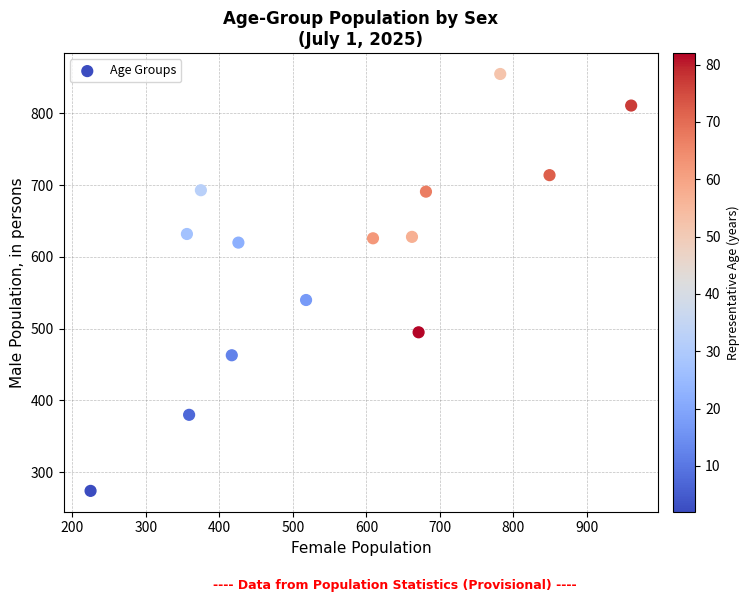

What Y value in the scatter plot is closest to 564?

540